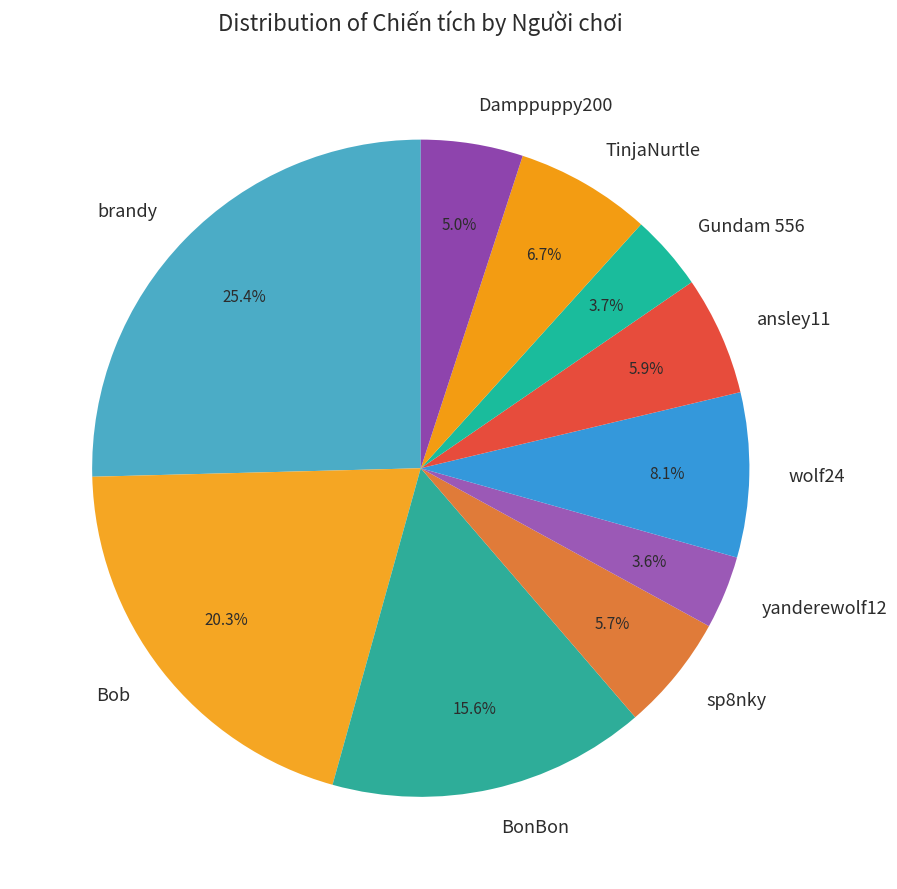

Does any single category account for the majority?

No